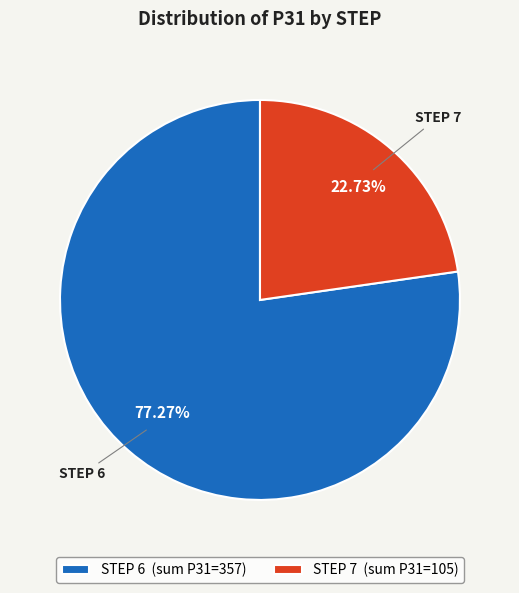

How many segments does this pie chart have?

2